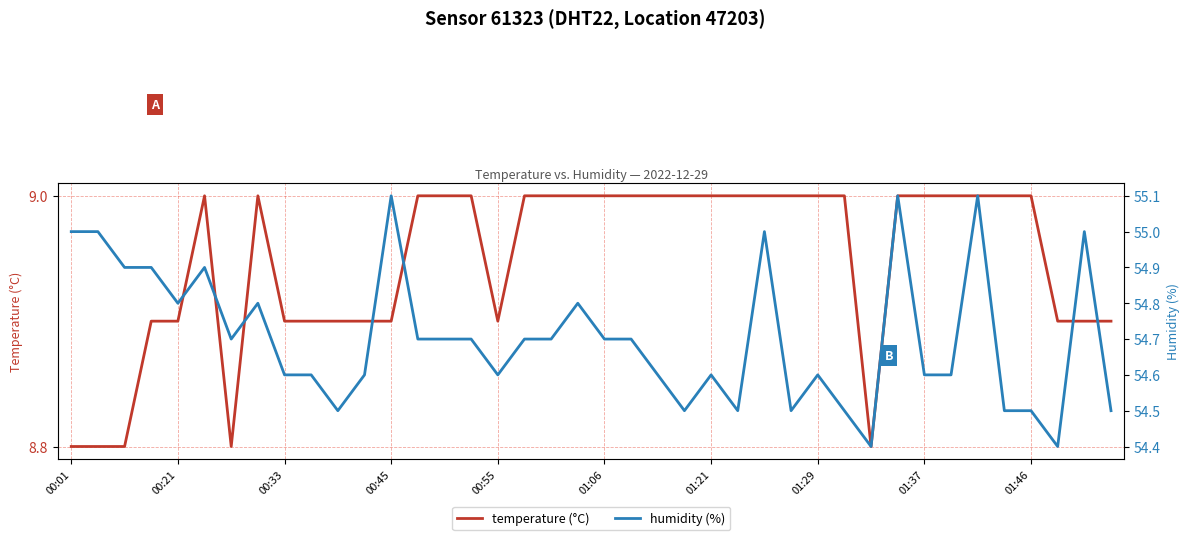

What is the value of the temperature (°C) point at the 2nd from the left?

8.8